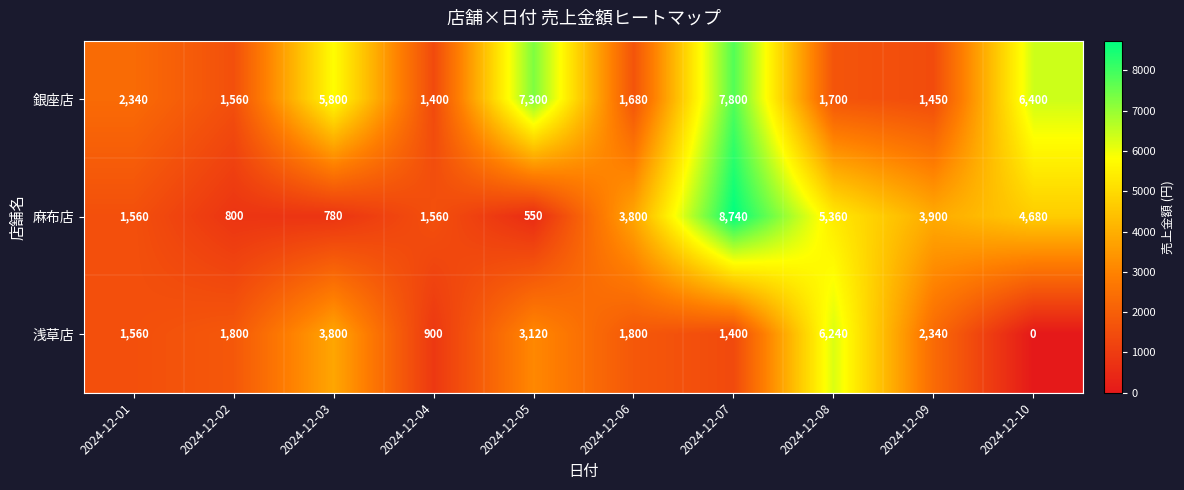

At 2024-12-09, list the series in order from smallest to largest.

銀座店, 浅草店, 麻布店